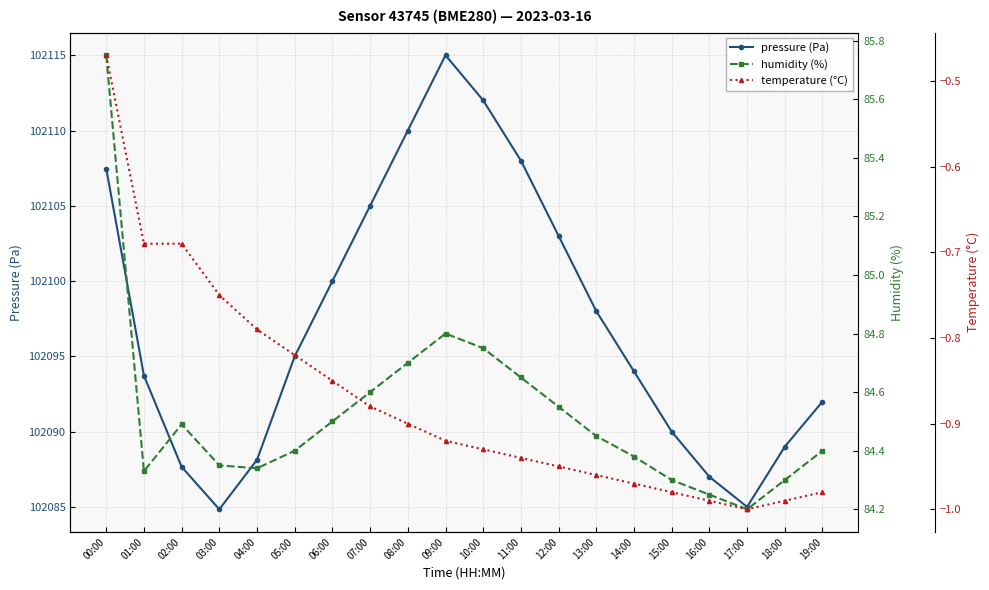

How many interior local valleys does the humidity (%) series have?

3